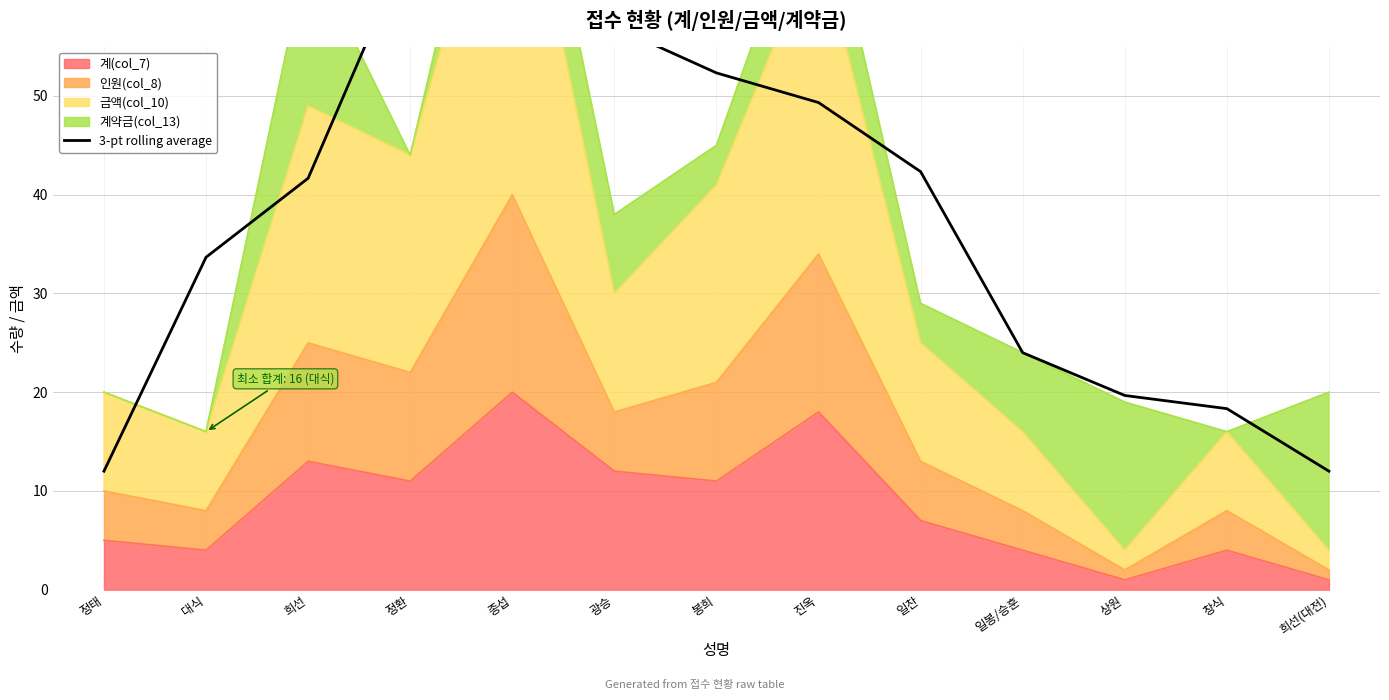

Which category has the highest value across all series?

정환